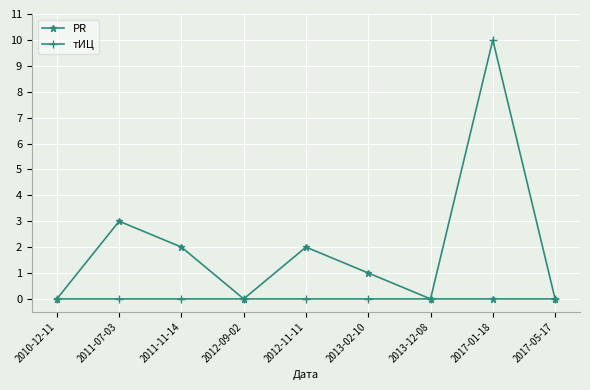

What is the difference between the тИЦ values at 2011-07-03 and 2017-01-18?

10